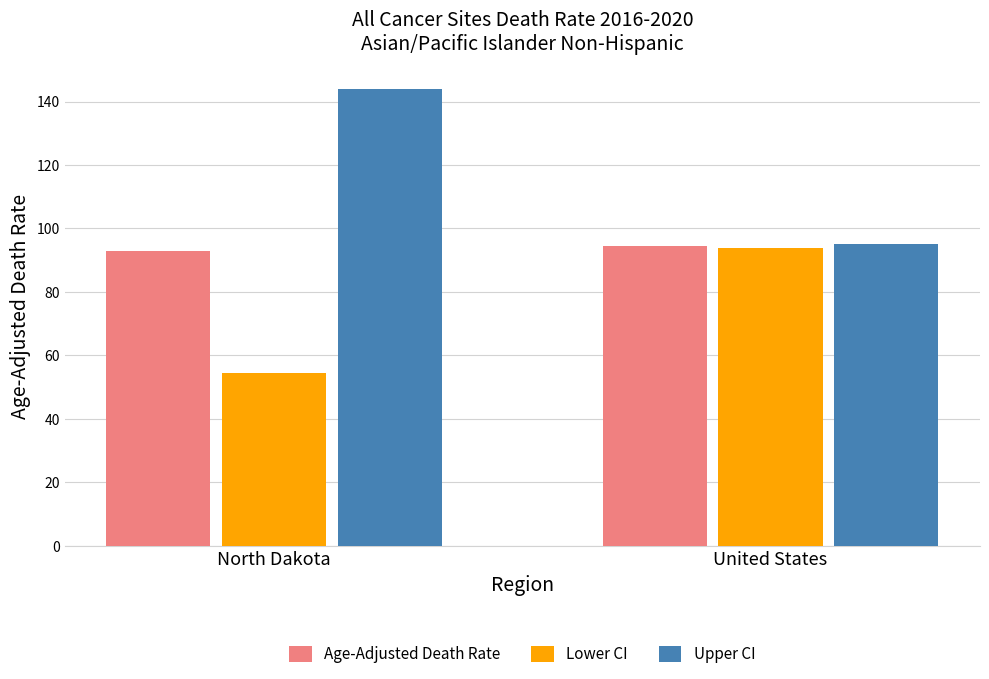

What are all the series names shown in the legend?

Age-Adjusted Death Rate, Lower CI, Upper CI